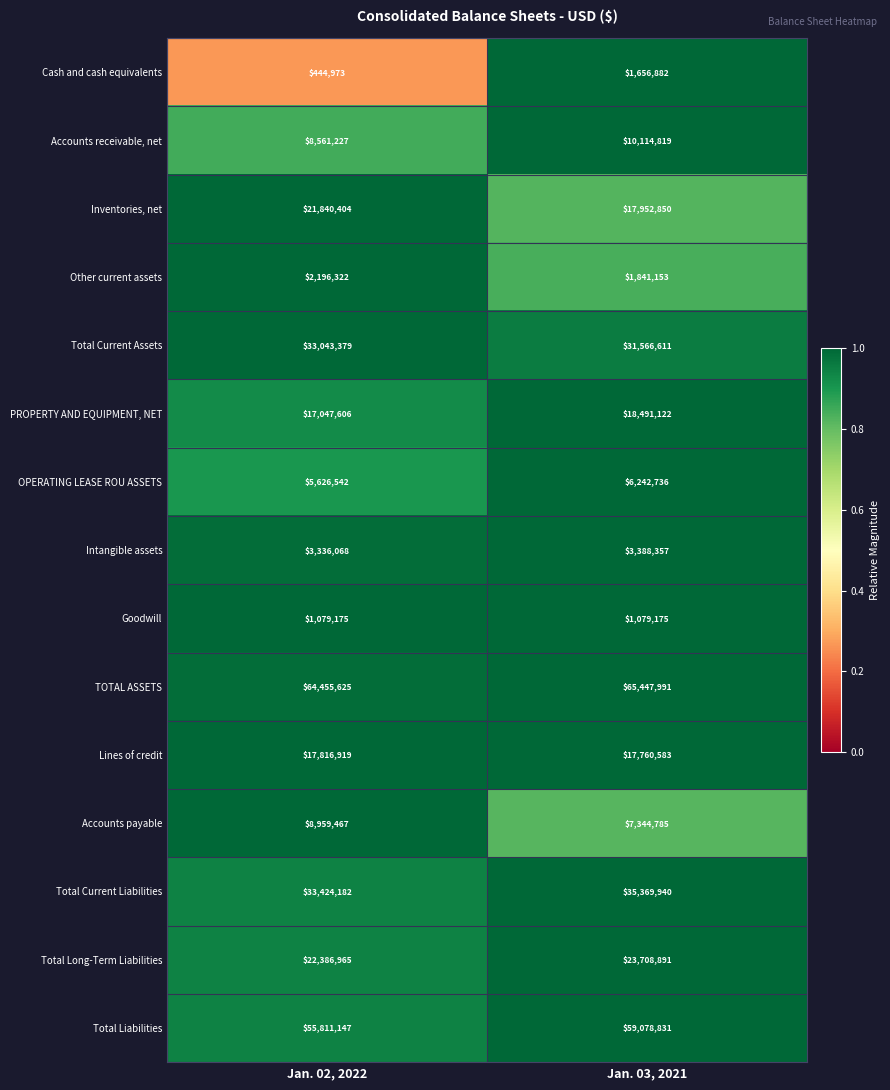

What is the difference between the highest and lowest values at Jan. 02, 2022?

64010652